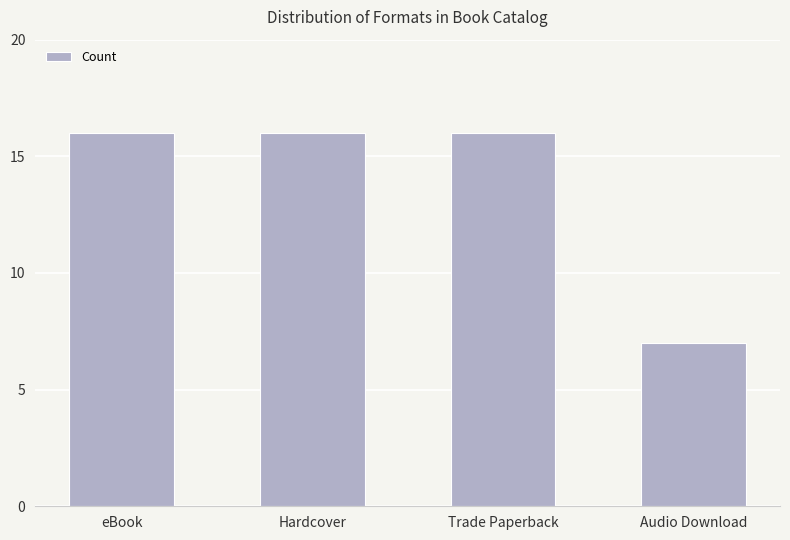

What is the label of the 2nd bar from the left?

Hardcover